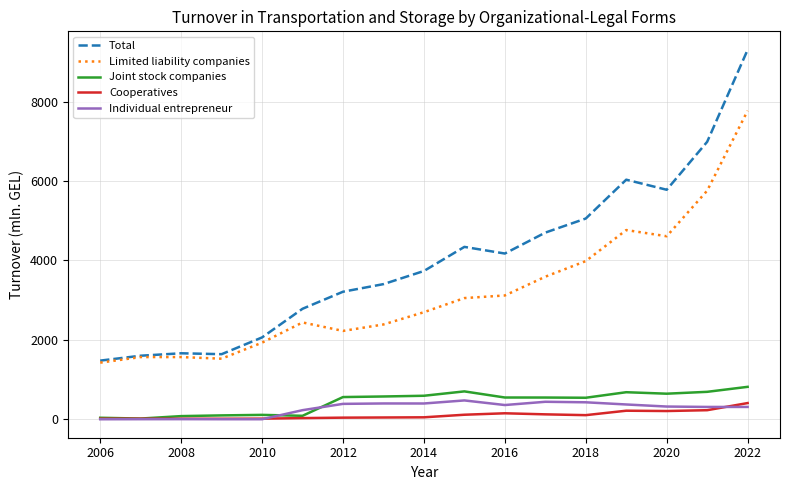

True or false: Limited liability companies and Individual entrepreneur intersect in this chart.

False